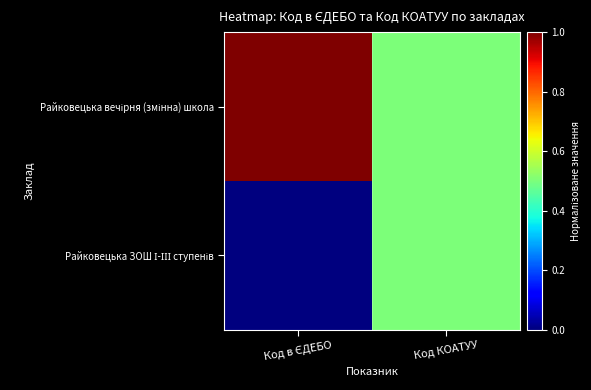

What is the total value across all series at Код КОАТУУ?

1.0